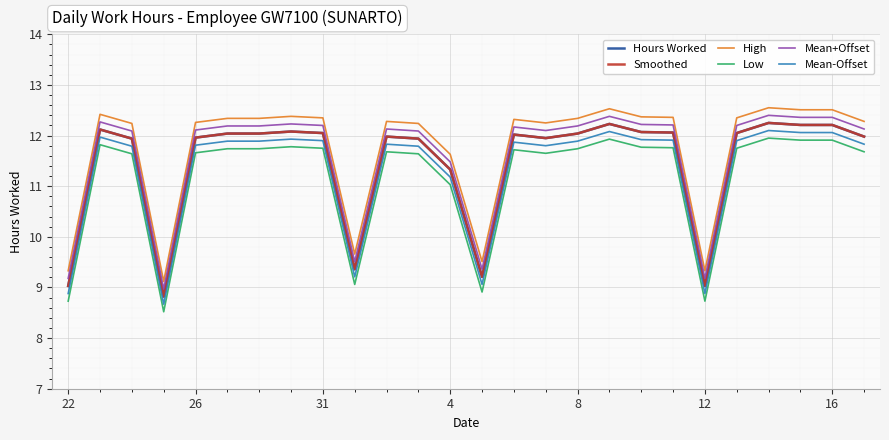

Is this an area chart (filled region under the line)?

No